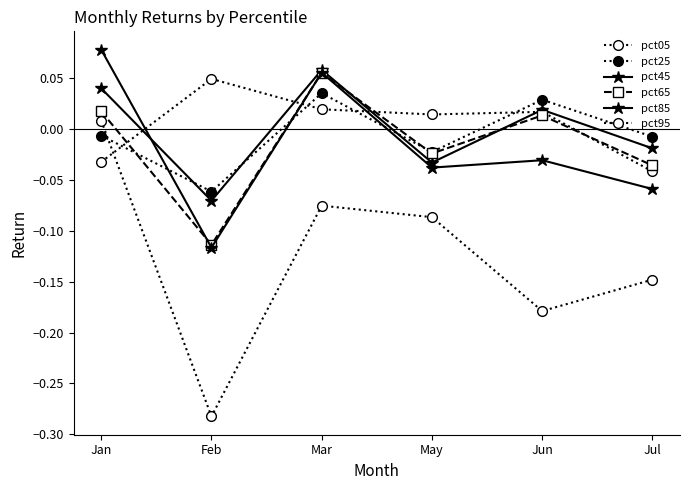

What is the difference between the pct85 values at Feb and Mar?

0.2